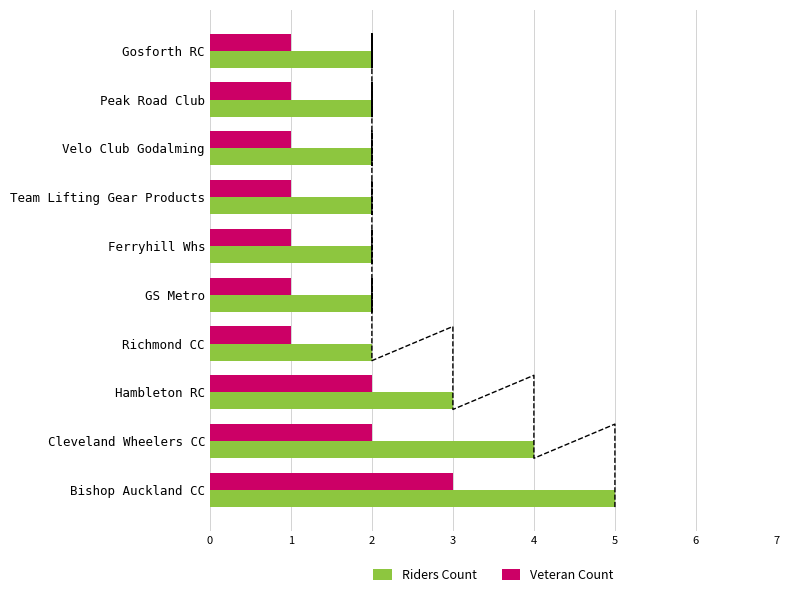

How many bars are there in total?

20